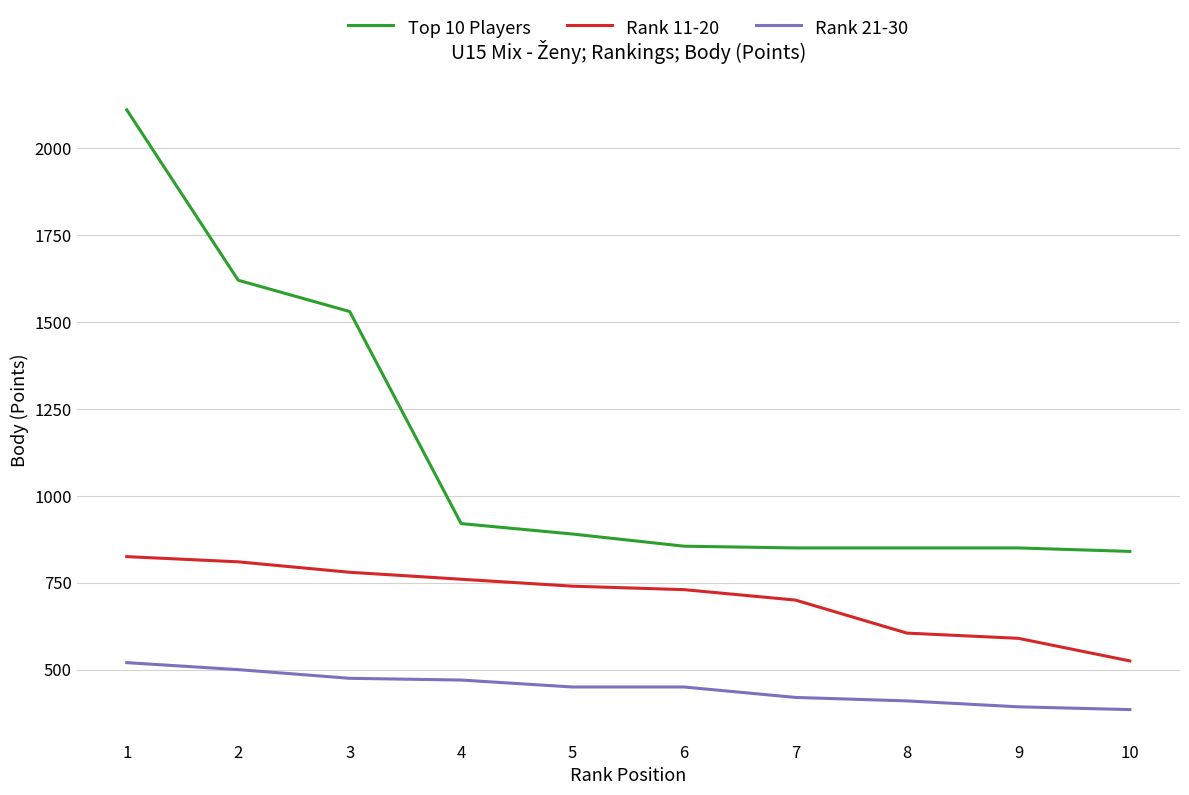

Which series has the largest range (max minus min)?

Top 10 Players